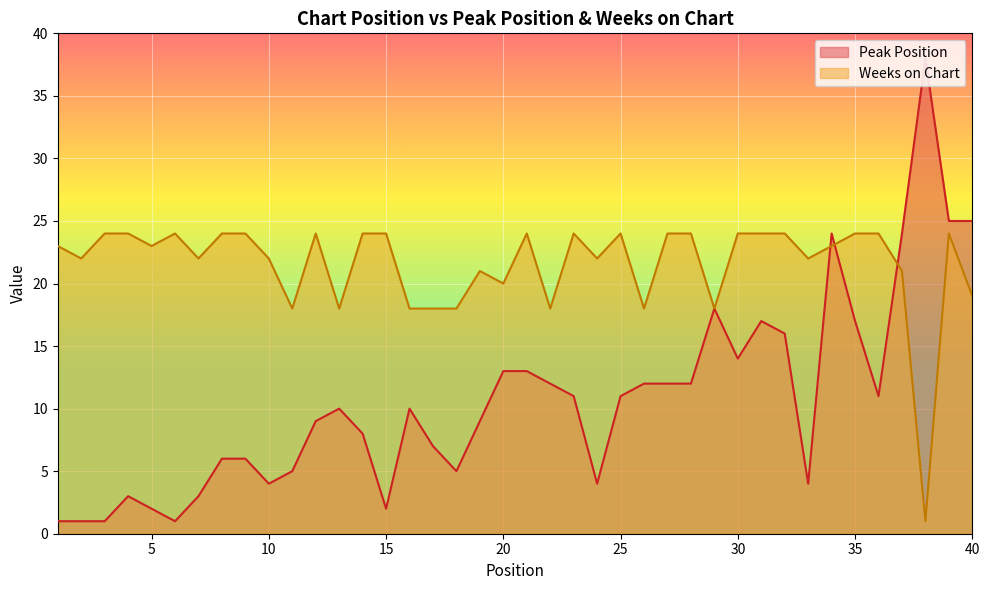

What are all the series names shown in the legend?

Peak Position, Weeks on Chart